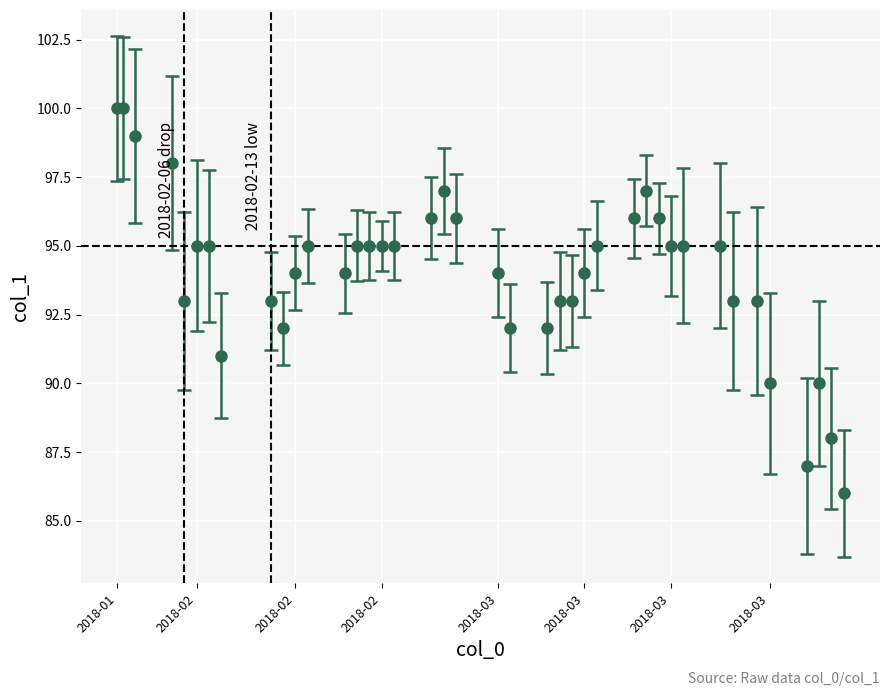

What is the value of the 25th point from the left?

93